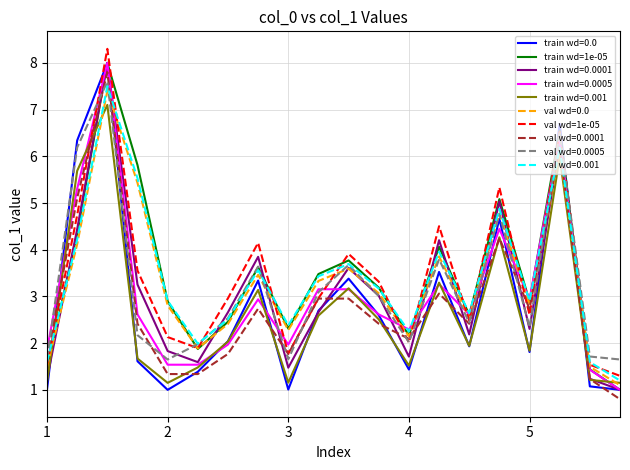

What is the maximum value shown in the chart?

8.3